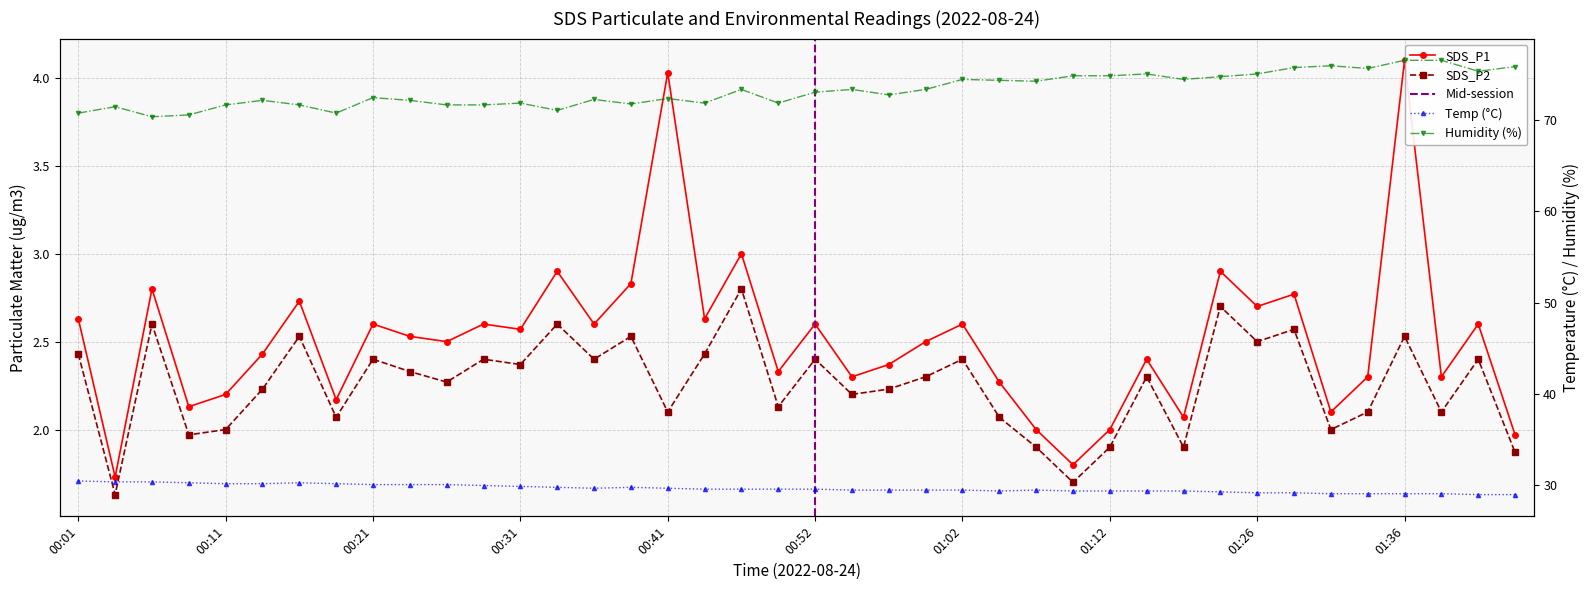

What is the label of the 2nd point from the right?

01:41